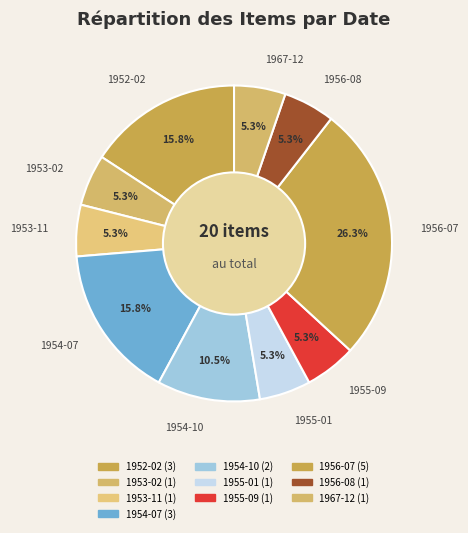

Count the number of slices in the pie.

10